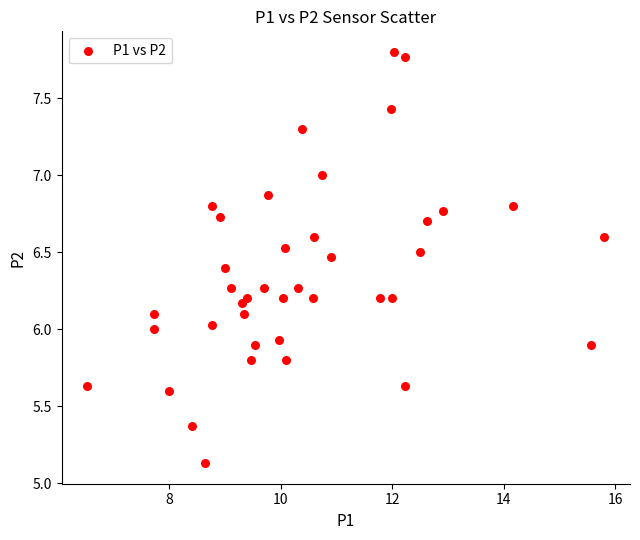

What is the range of X values (max minus min)?

9.3